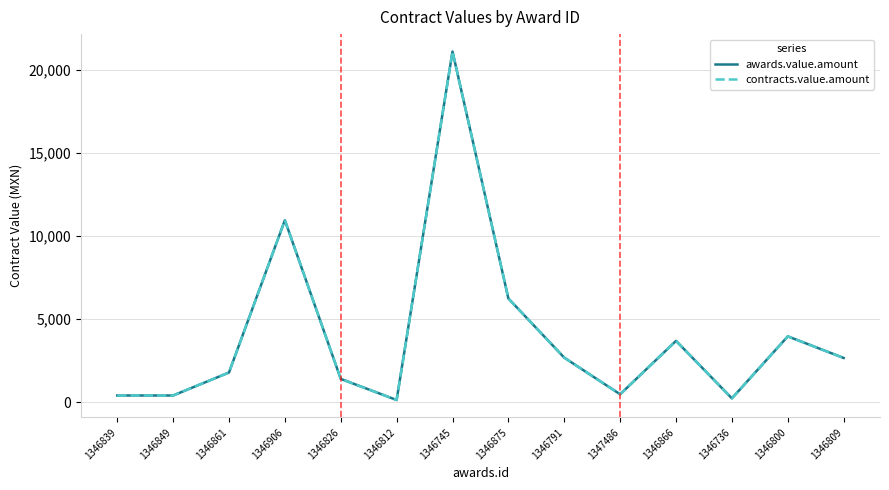

Which series has the widest spread of values?

awards.value.amount